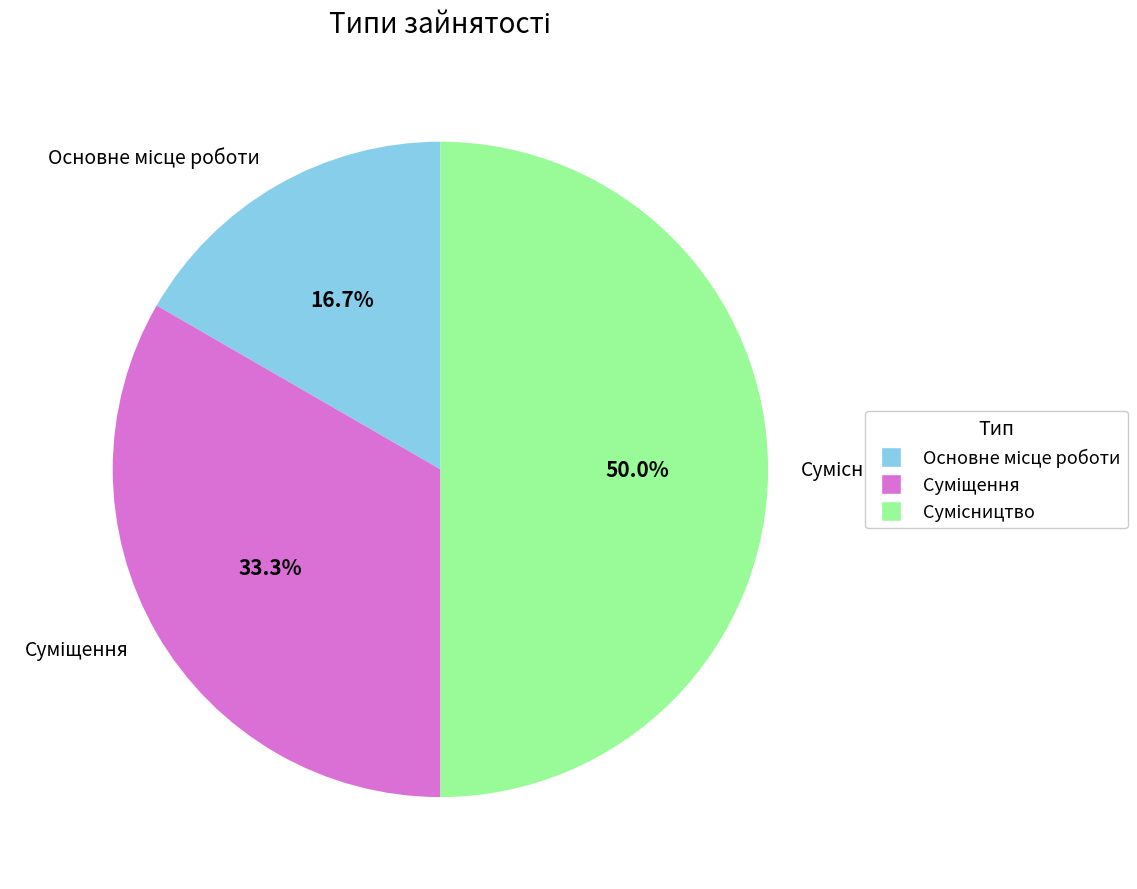

Count the number of slices in the pie.

3